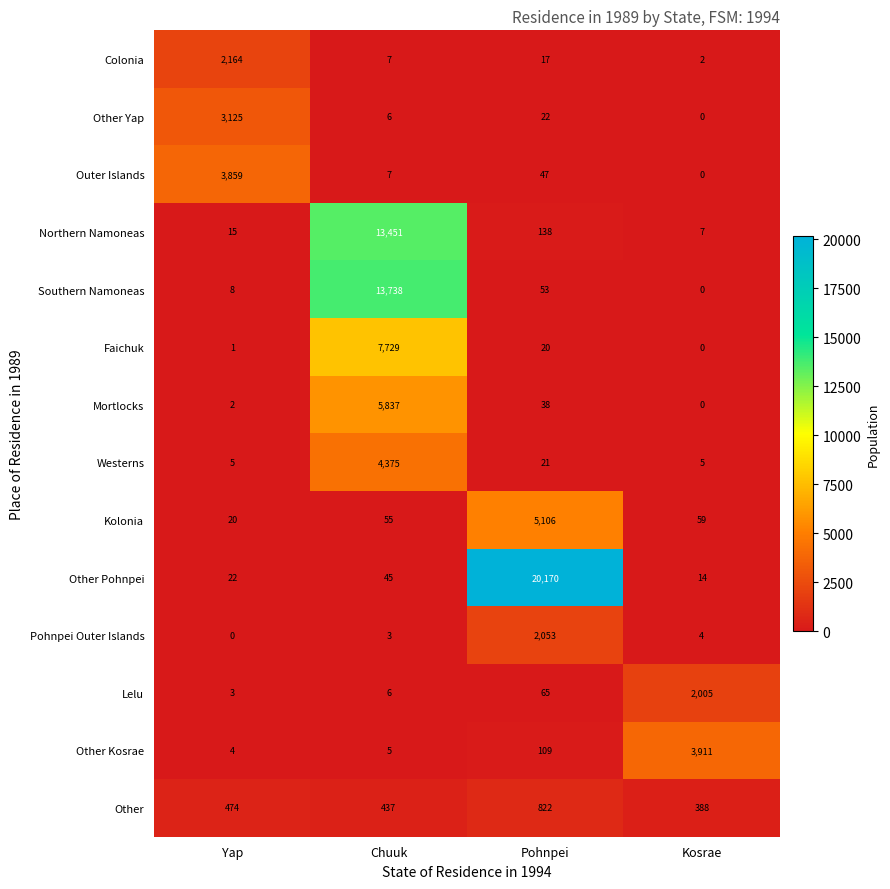

What is the difference between the maximum and minimum values in the Other Kosrae series?

3907